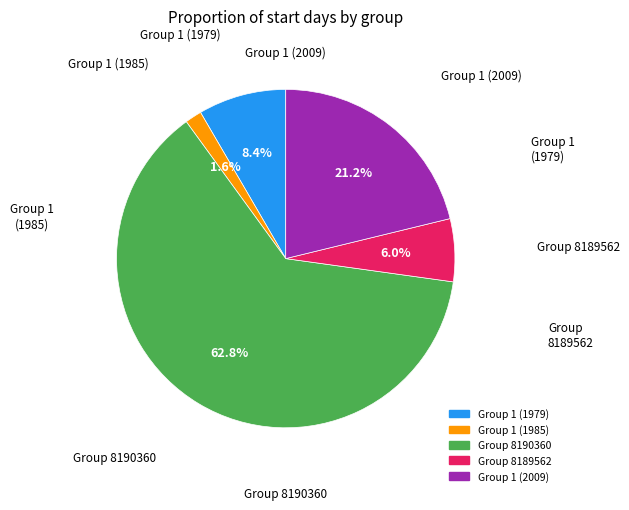

Is there a majority slice in this chart?

Yes